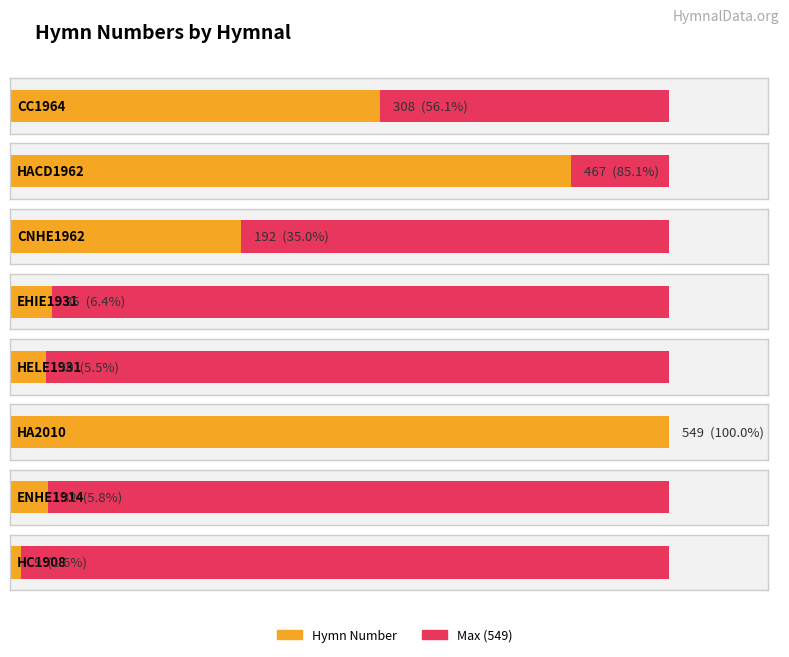

Which label corresponds to the largest value in the chart?

HA2010 (549)